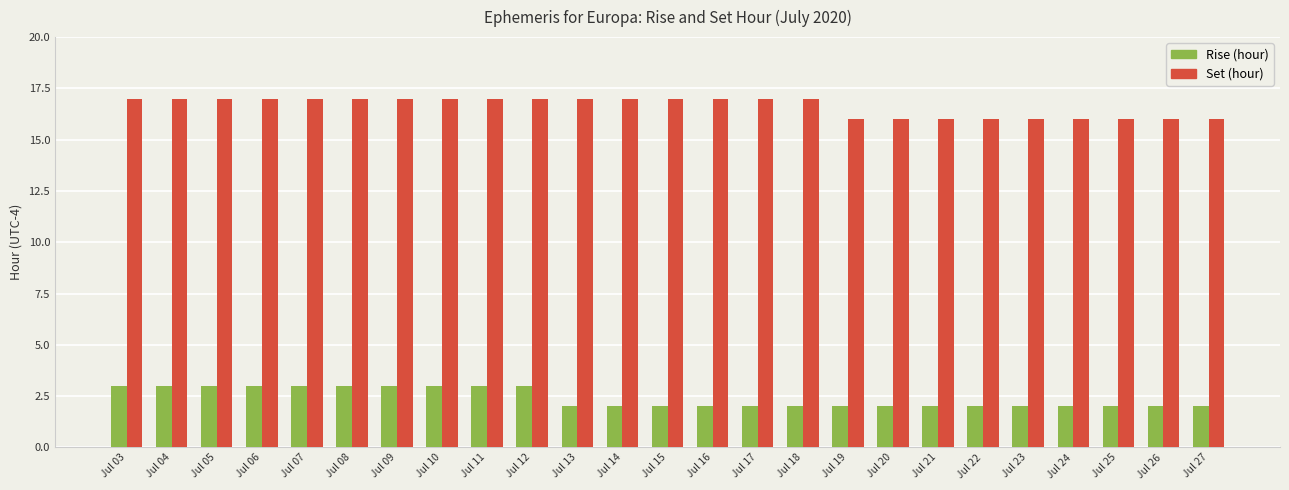

What is the spread (max minus min) of values at Jul 11?

14